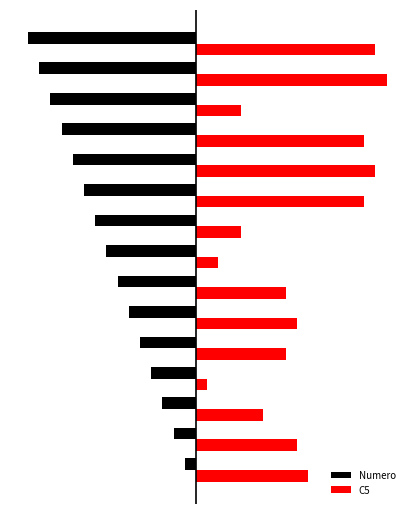

What is the value of the Numero bar at the 4th from the left?

-4